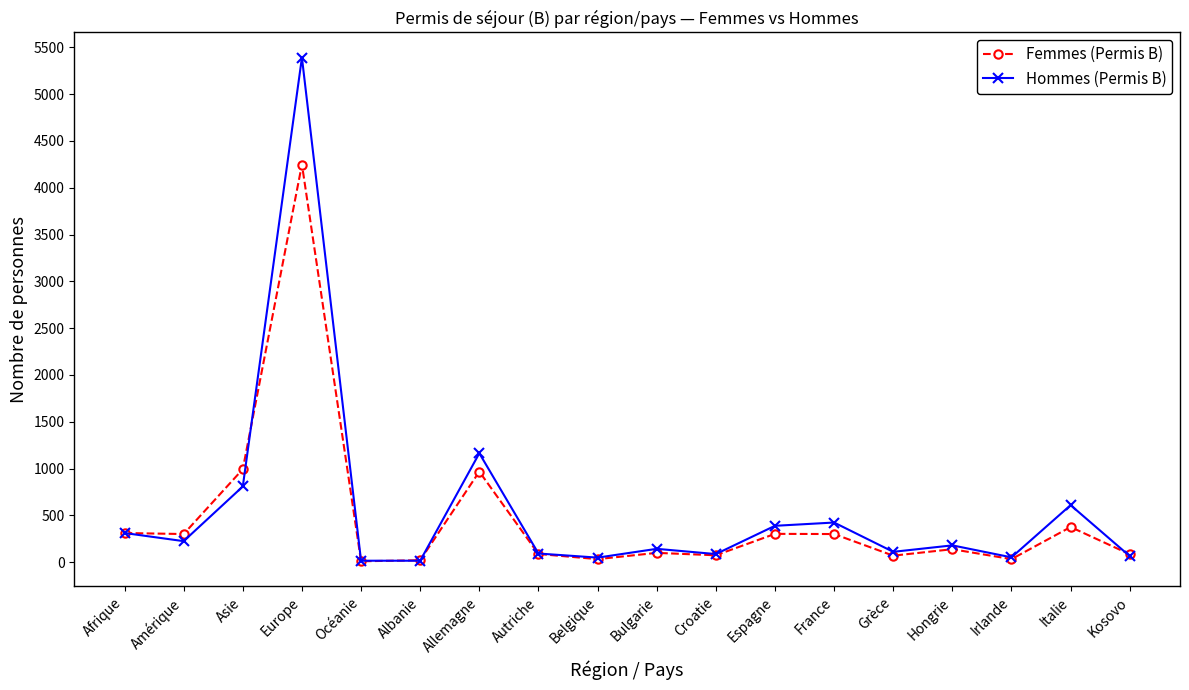

At which category is the sum across all series the highest?

Europe